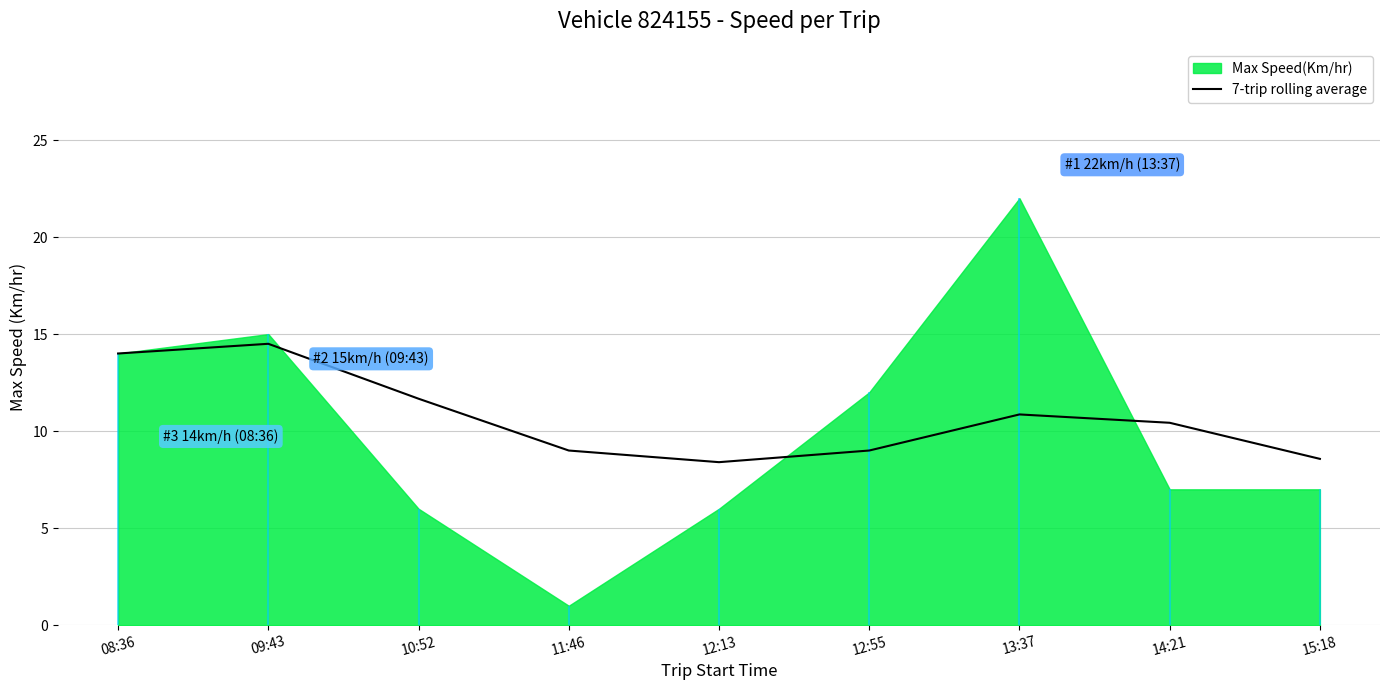

What value does the data have at 08:36?

14.0